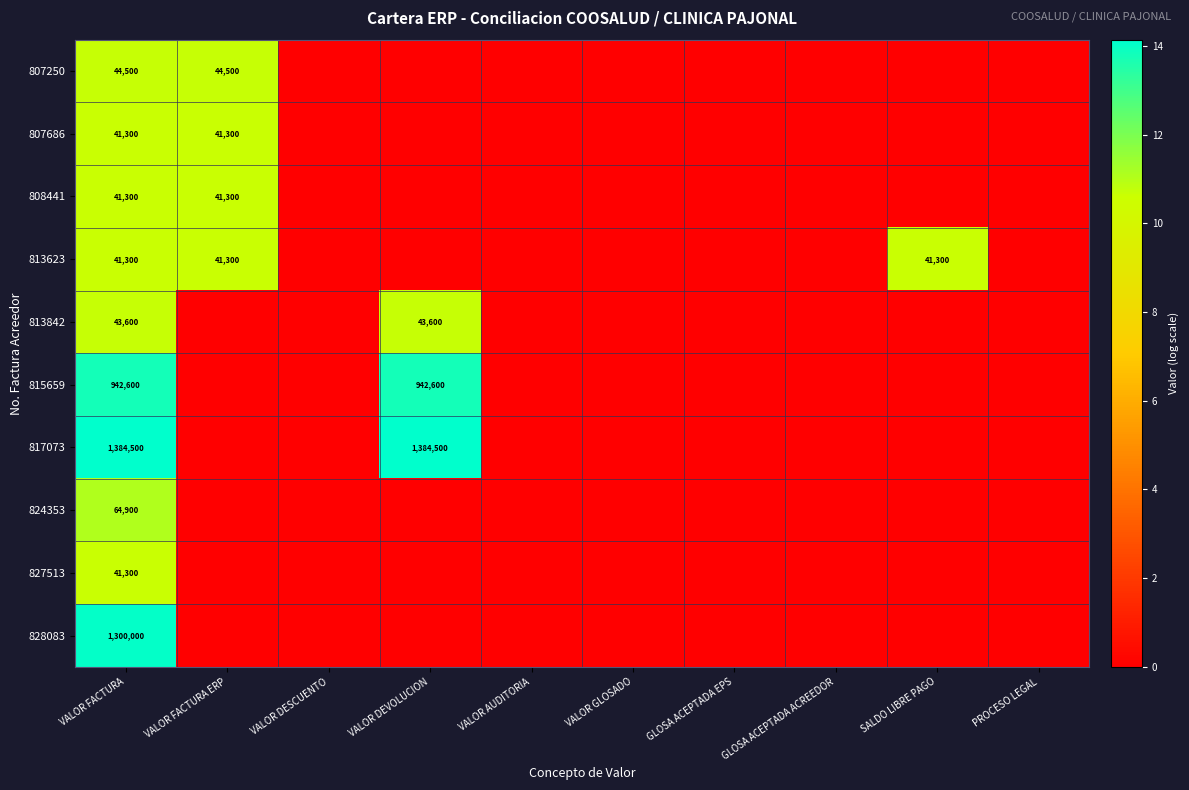

Is it true that 813623 equals 22821 at SALDO LIBRE PAGO?

False